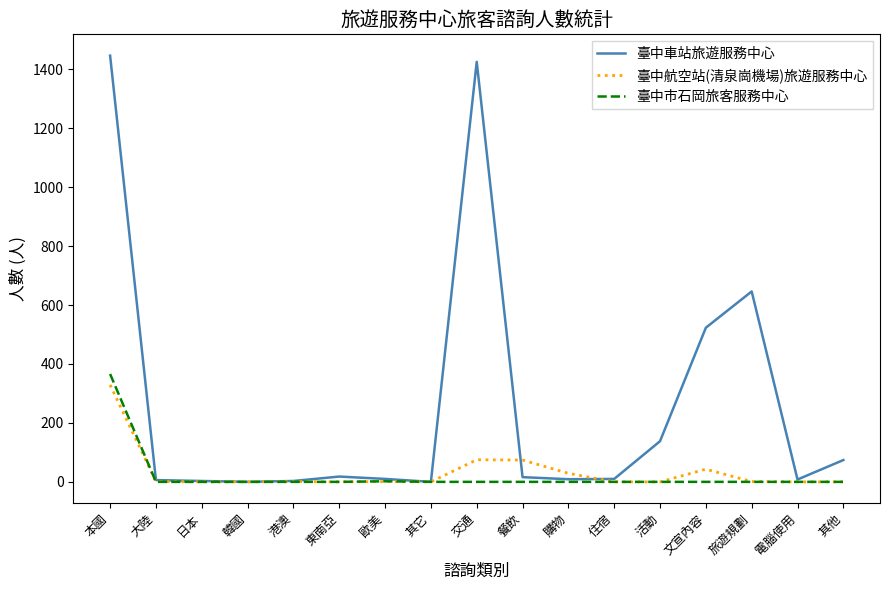

What is the difference between the maximum and minimum values in the 臺中航空站(清泉崗機場)旅遊服務中心 series?

329